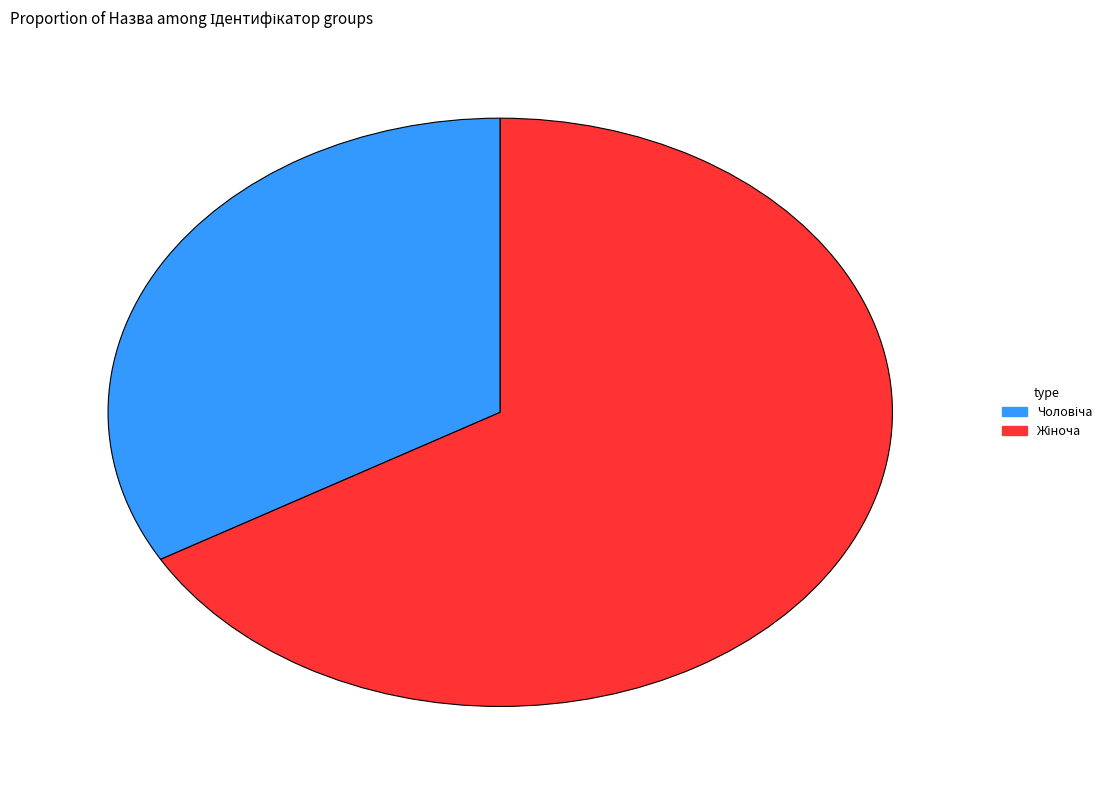

The Чоловіча slice represents 42% of the pie. True or false?

False